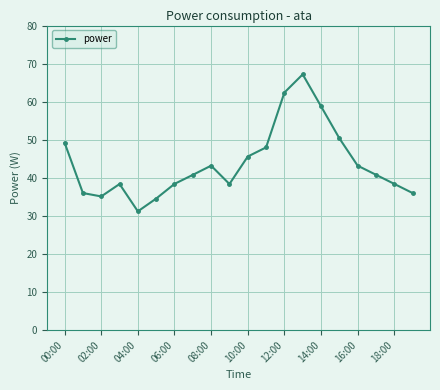

Is this an area chart (filled region under the line)?

No